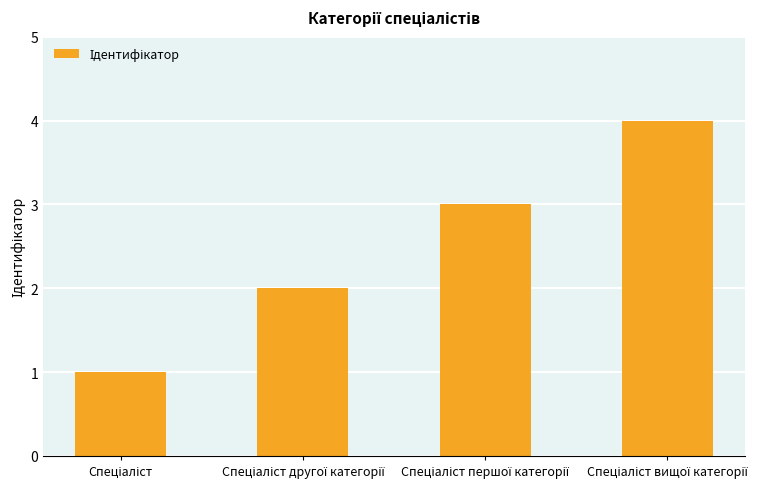

Count the values in the range 2 to 4.

3